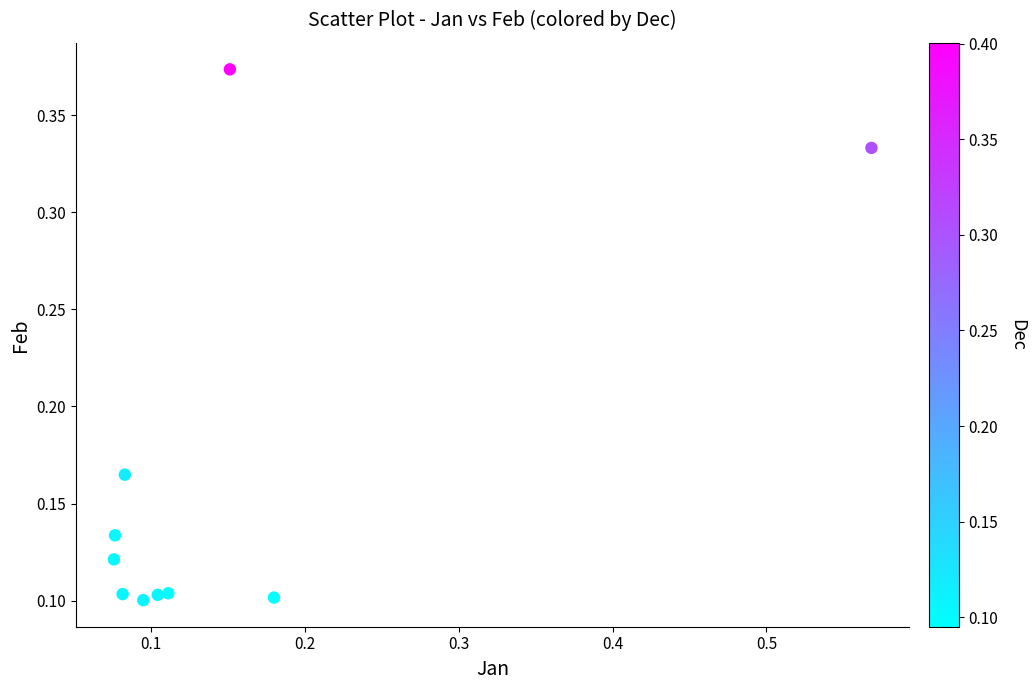

What is the range of X values (max minus min)?

0.5